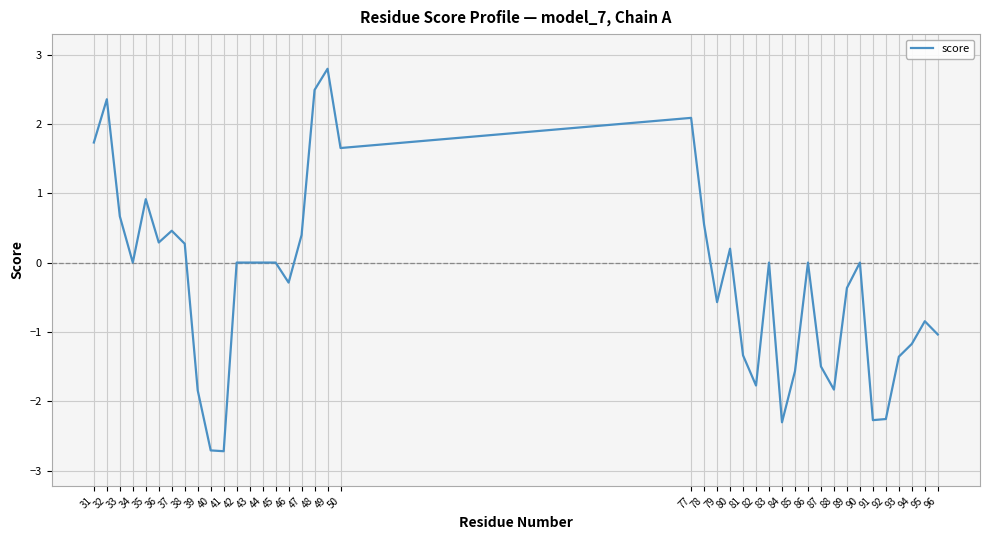

What is the difference between the maximum and minimum values?

5.5